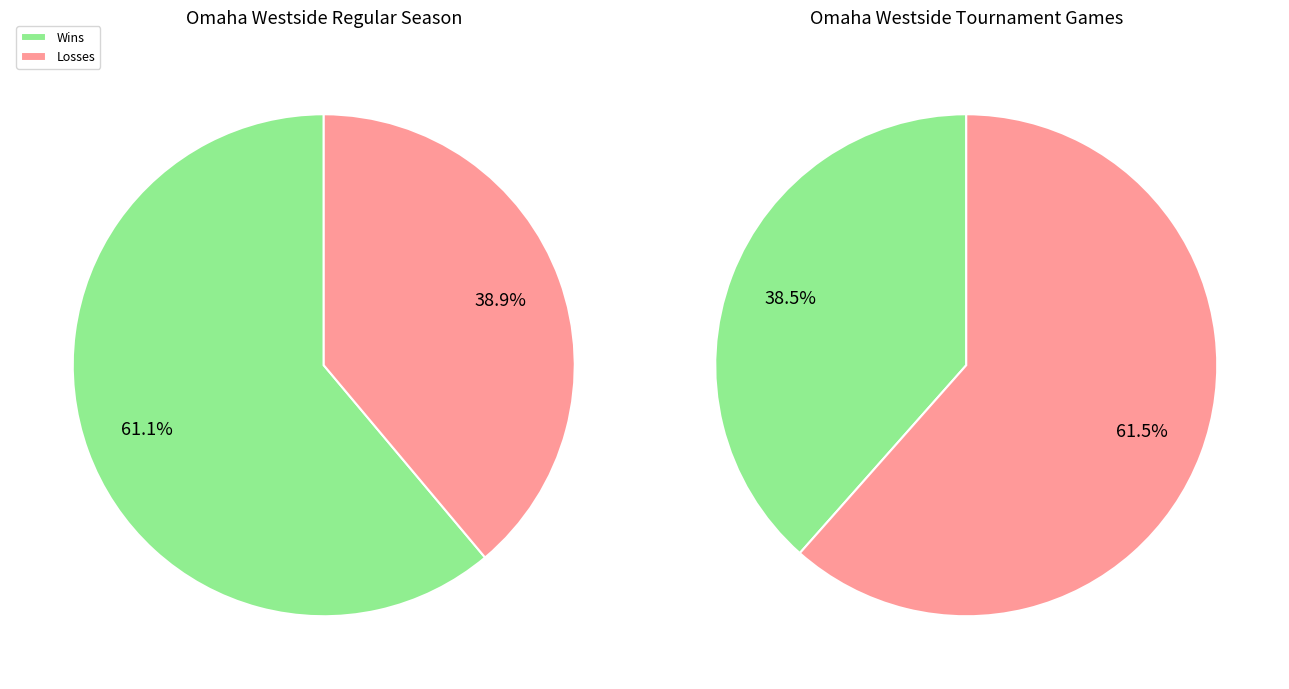

How much of the chart is everything except L?

51.6%